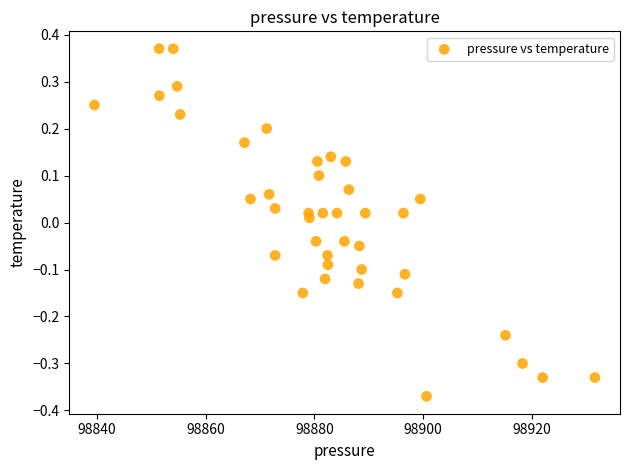

What is the range of Y values (max minus min)?

0.7